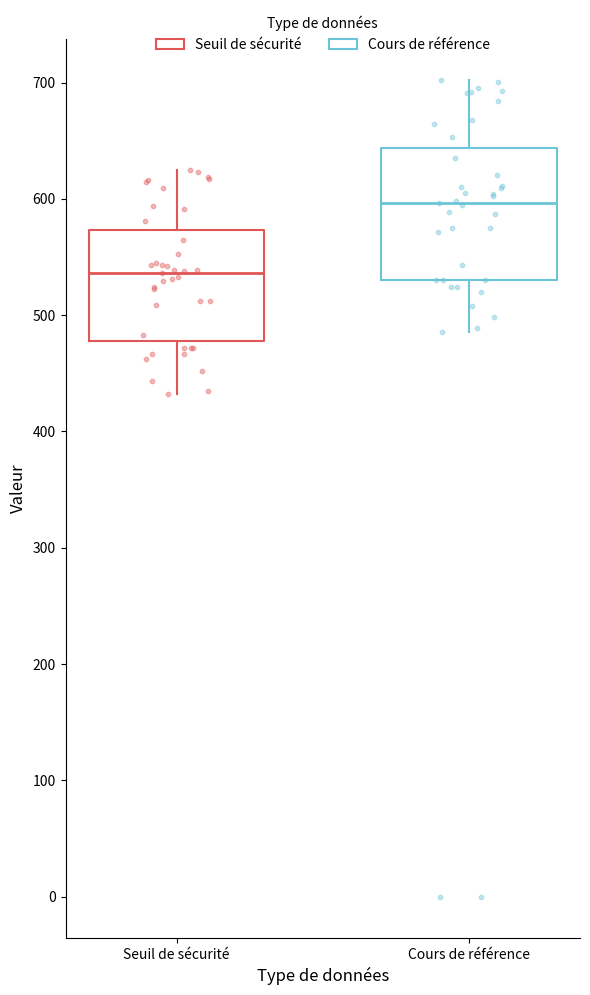

Reading left to right, transcribe this box plot: for each box, give where its median line is, the range the box spans, and where its two whiskers end, as read against the y-axis. The values are not printed on the chart, so give them approximately, as read against the axis.

Seuil de sécurité: median 540, box 480 to 570, whiskers 430 to 630
Cours de référence: median 600, box 530 to 640, whiskers 490 to 700